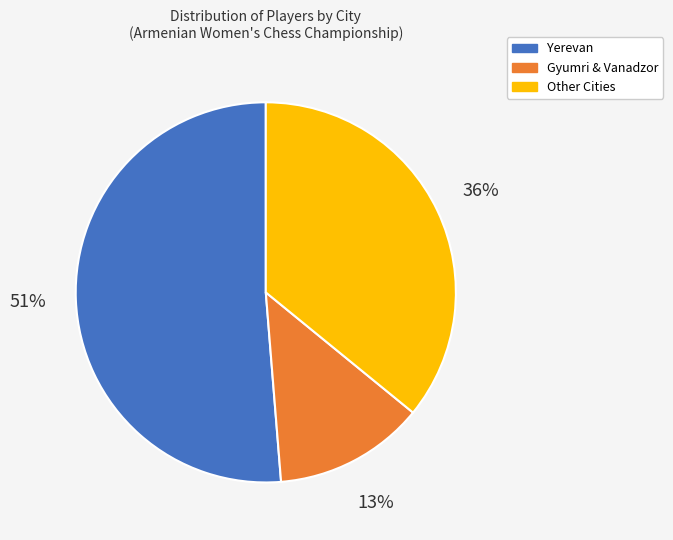

Is there a majority slice in this chart?

Yes